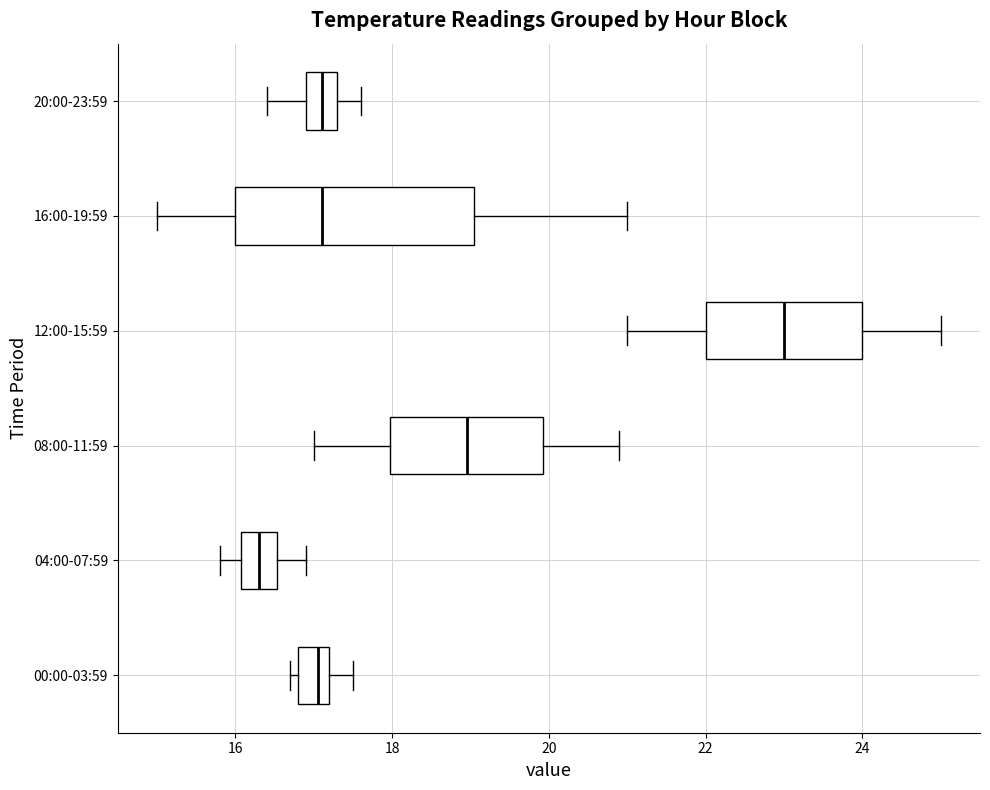

Which box's median line is the furthest to the right?

12:00-15:59